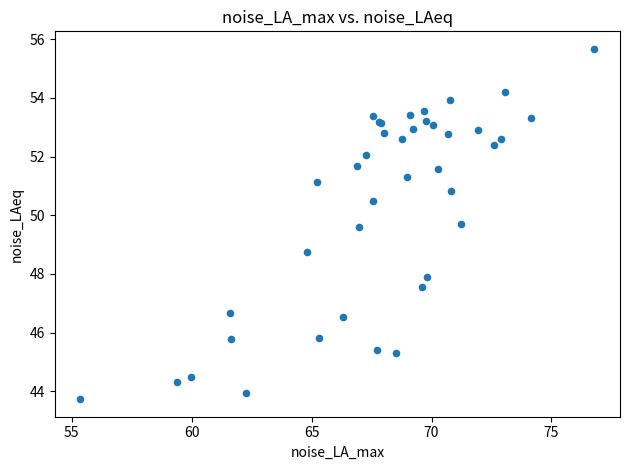

What Y value in the scatter plot is closest to 49?

48.8